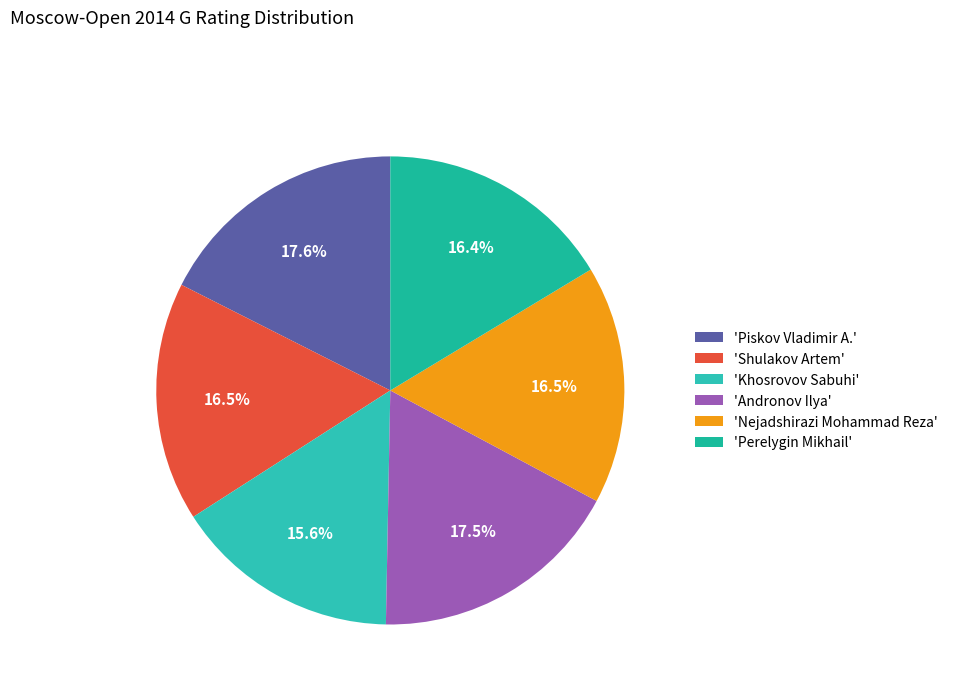

To the nearest percent, what is the average slice percentage?

17%